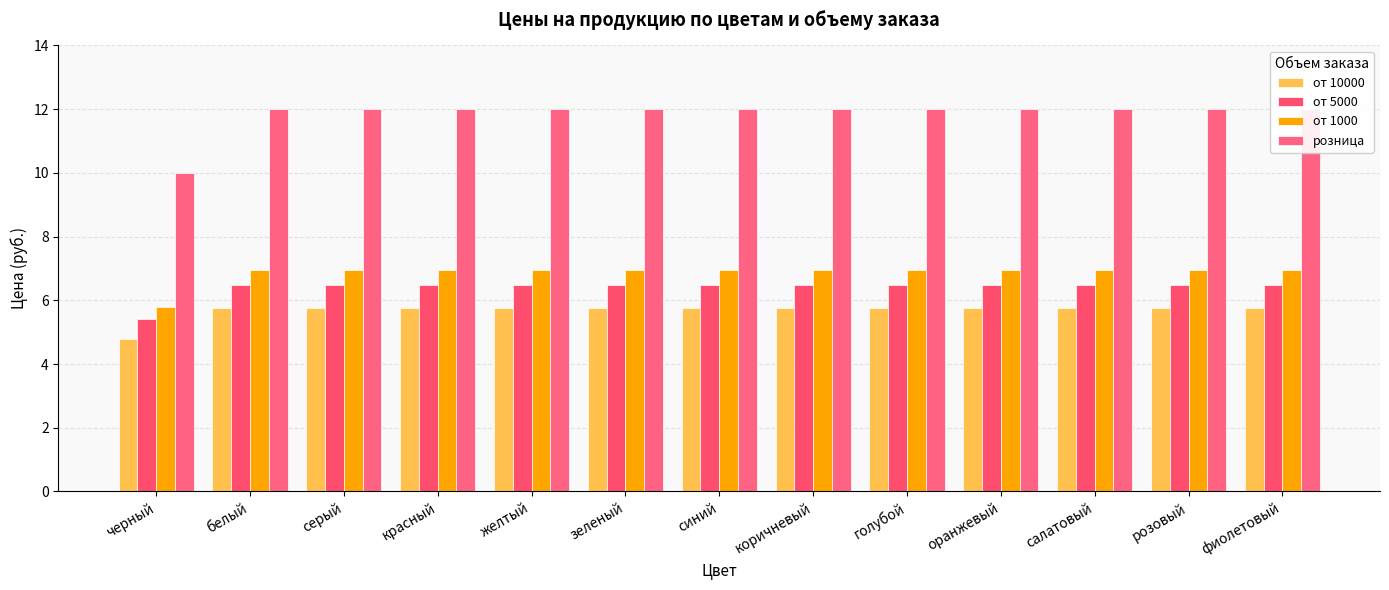

Which series changed the most between красный and салатовый?

от 10000